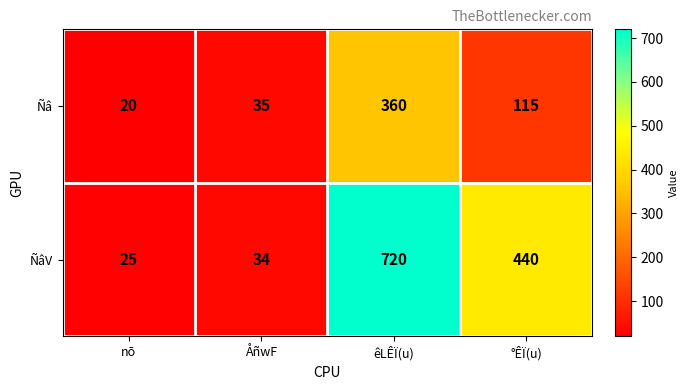

Reading left to right, transcribe all the data shown in this chart.

Ñâ: 20	35	360	115
ÑâV: 25	34	720	440